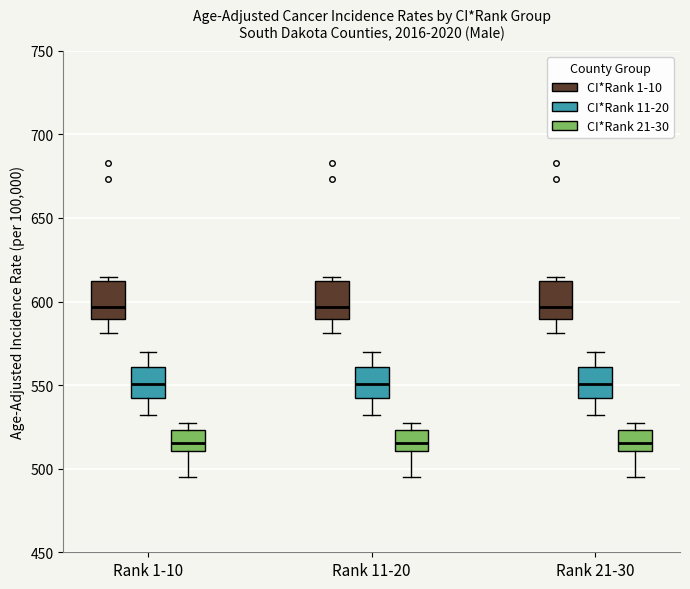

Where does the median line of the box for Rank 21-30 (CI*Rank 21-30) sit on the y-axis? The values are not printed on the chart, so give them approximately, as read against the axis.

515